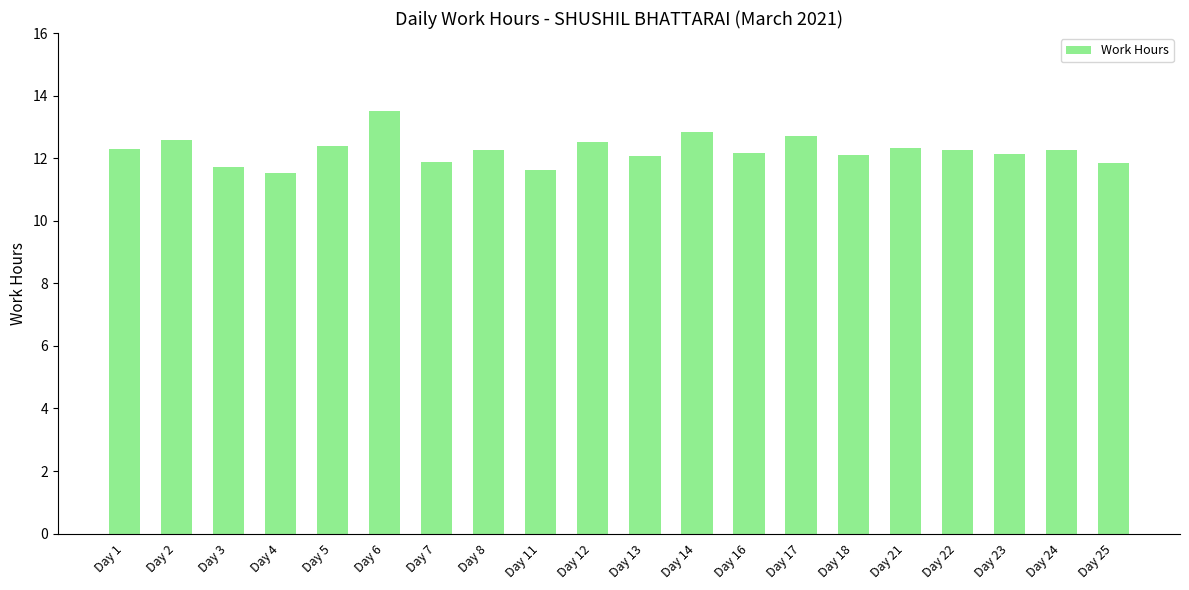

What is the minimum value shown in the chart?

11.5